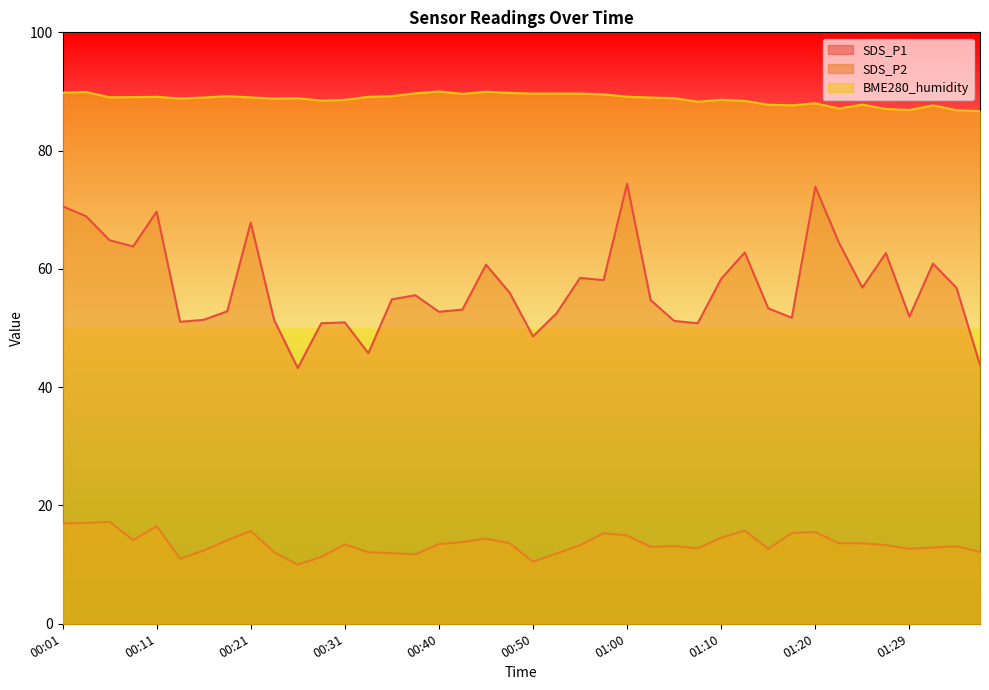

What is the lowest value of the BME280_humidity series?

86.7